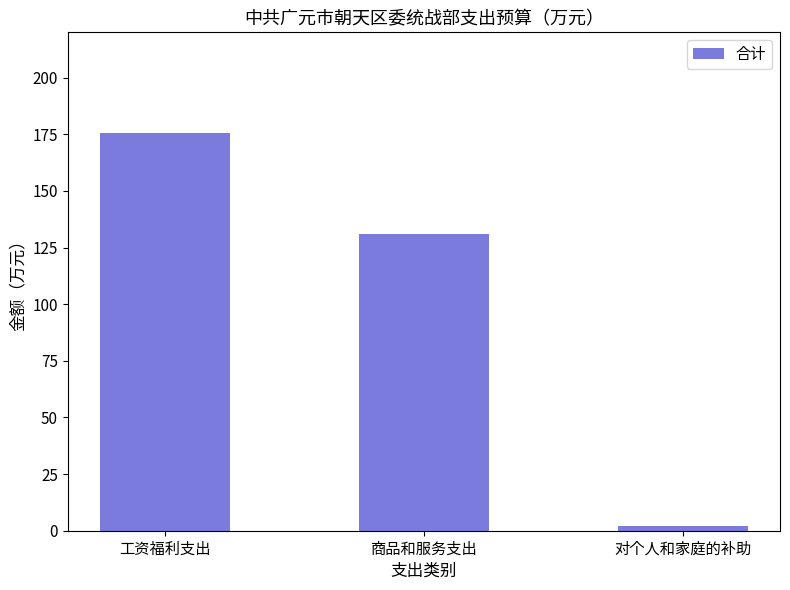

How many bars are there in total?

3